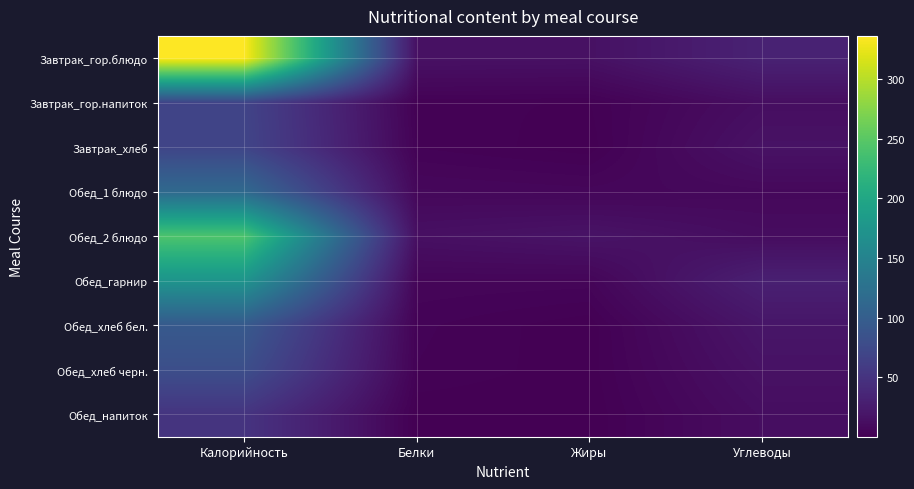

Reading left to right, extract all data points from this chart.

Завтрак_гор.блюдо: Калорийность=336.4	Белки=15.6	Жиры=15.2	Углеводы=31.7
Завтрак_гор.напиток: Калорийность=68.3	Белки=1.6	Жиры=1.3	Углеводы=12.4
Завтрак_хлеб: Калорийность=69.6	Белки=2.6	Жиры=0.5	Углеводы=16.4
Обед_1 блюдо: Калорийность=115.1	Белки=7.0	Жиры=5.9	Углеводы=7.3
Обед_2 блюдо: Калорийность=242.9	Белки=14.2	Жиры=17.6	Углеводы=11.3
Обед_гарнир: Калорийность=173.9	Белки=5.0	Жиры=4.8	Углеводы=30.0
Обед_хлеб бел.: Калорийность=94.0	Белки=3.0	Жиры=0.3	Углеводы=19.7
Обед_хлеб черн.: Калорийность=80.4	Белки=2.6	Жиры=0.5	Углеводы=15.8
Обед_напиток: Калорийность=50.7	Белки=0.2	Жиры=0.1	Углеводы=12.1